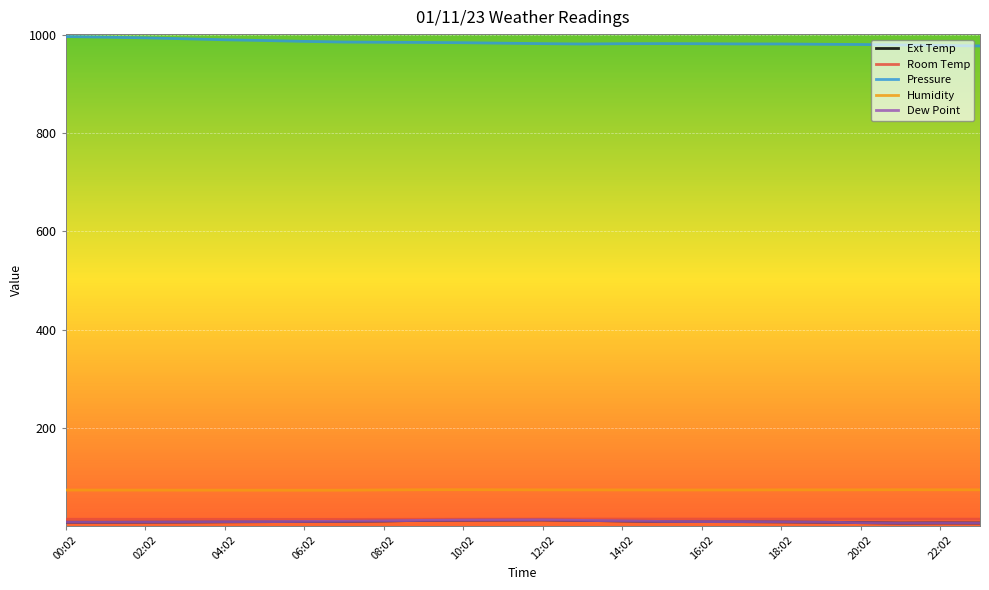

Which series has the largest total across all categories?

Pressure